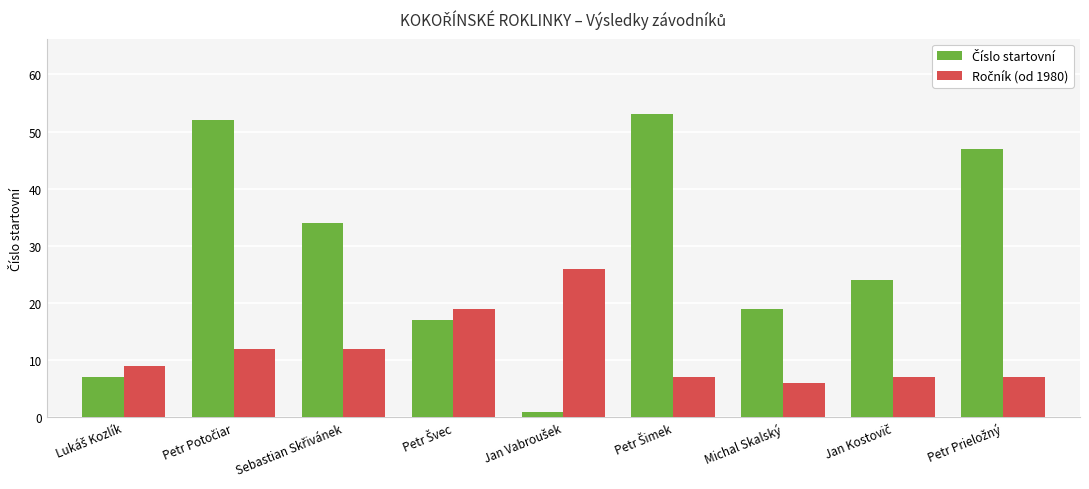

What is the total value across all series at Michal Skalský?

25